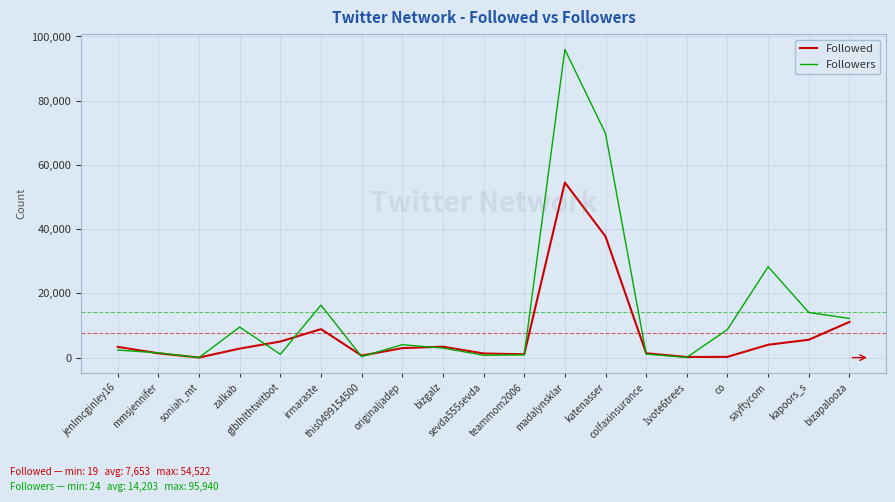

Where is Followers nearest to the value 47982?

sayftycom